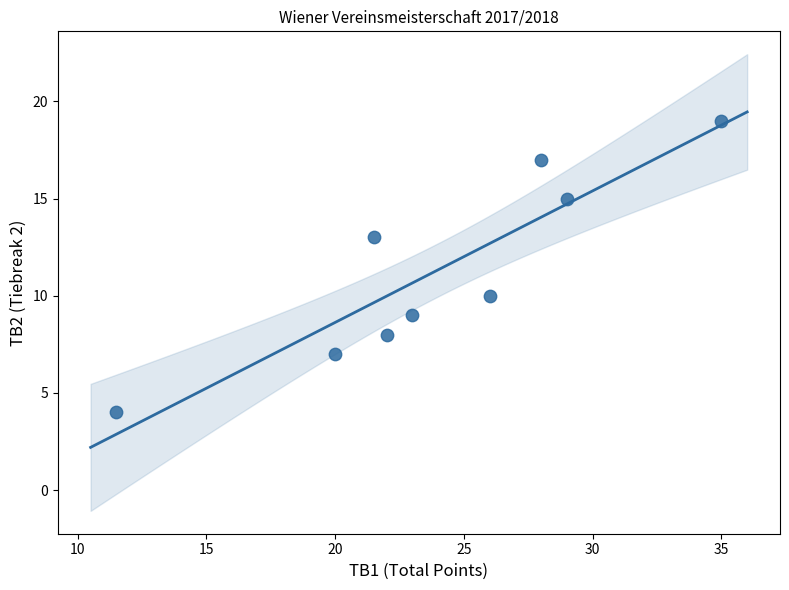

What is the average Y value?

11